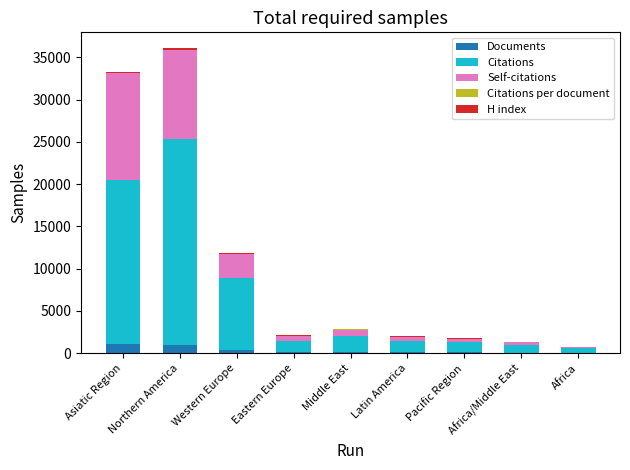

What is the maximum value for Documents?

1013.0